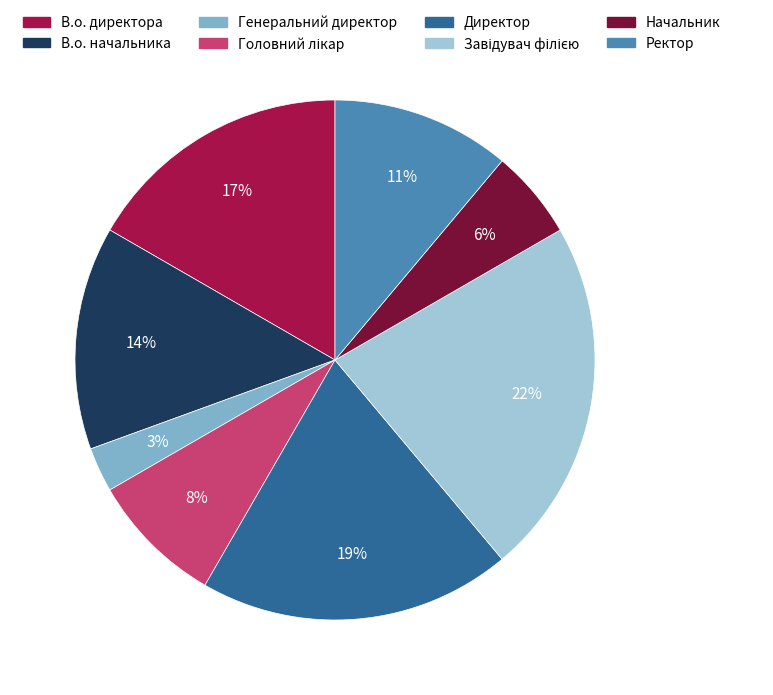

To the nearest percent, what portion does Генеральний директор represent?

3%